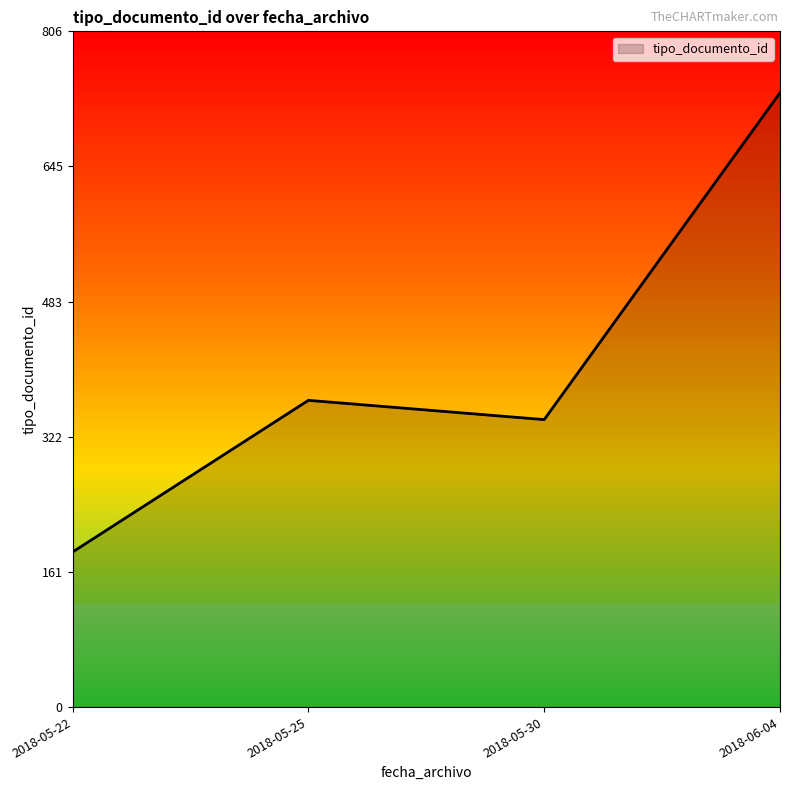

What is the difference between the maximum and minimum values?

548